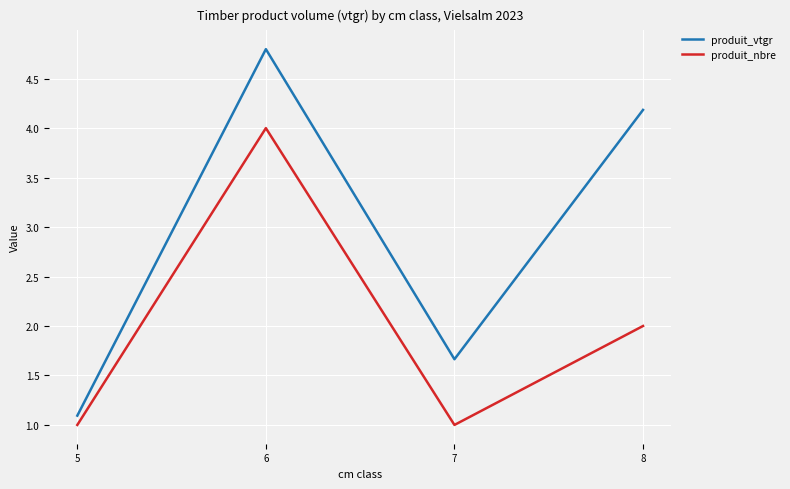

True or false: produit_vtgr and produit_nbre cross at least once.

False